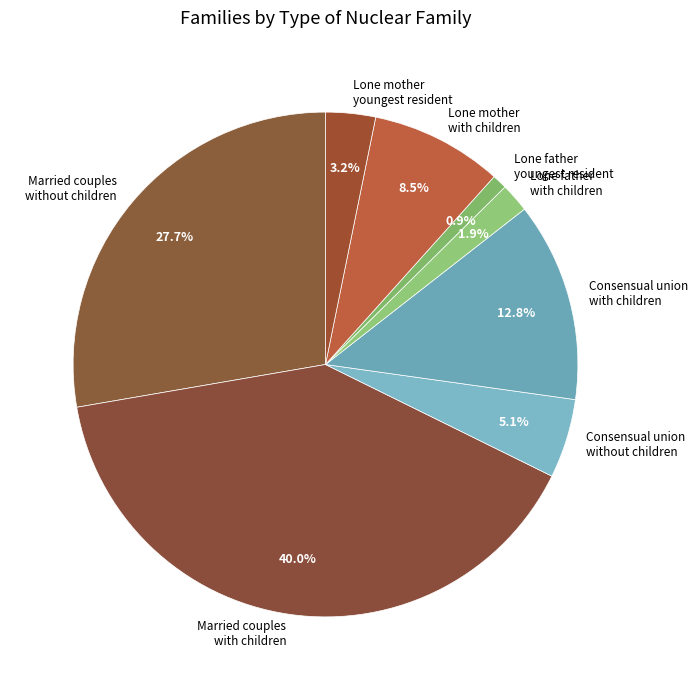

How many slices are in this pie chart?

8